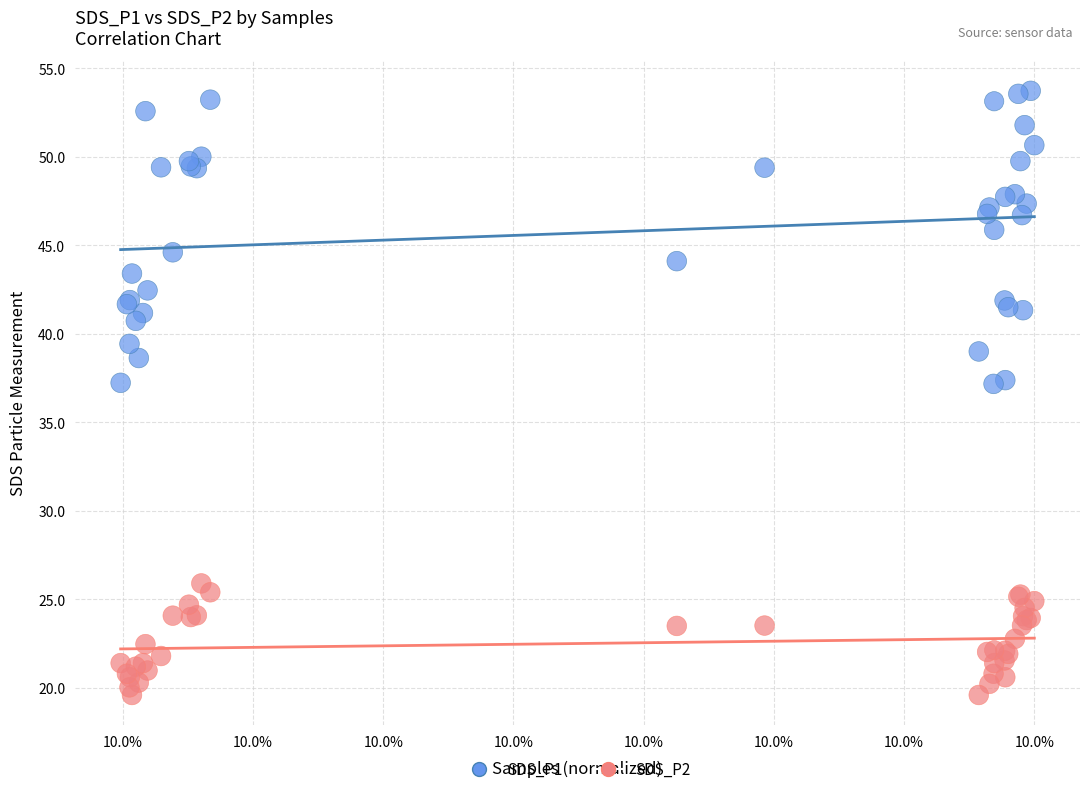

Which series contains the highest Y value?

SDS_P1